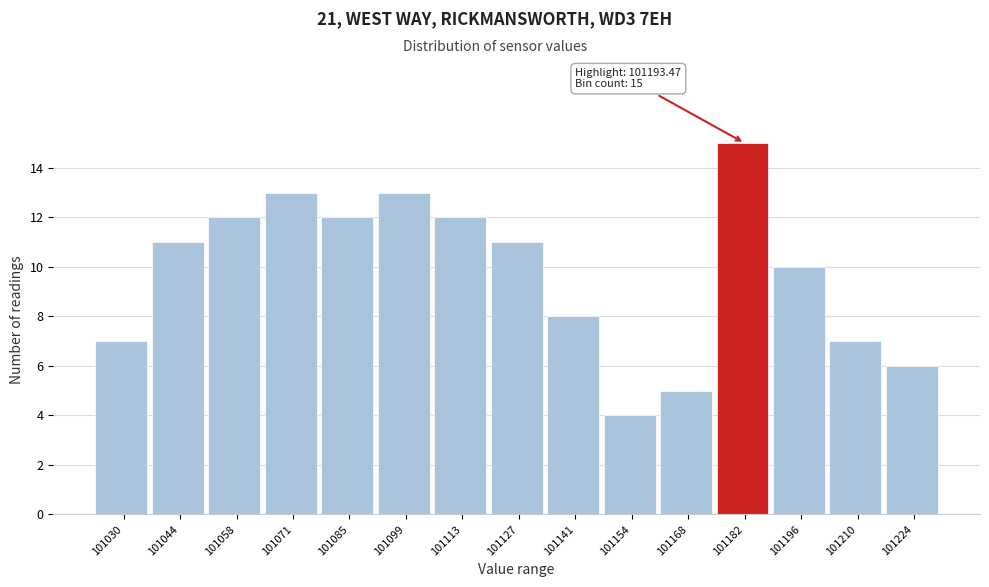

Reading right to left, extract all data points from this chart.

101224=6	101210=7	101196=10	101182=15	101168=5	101154=4	101141=8	101127=11	101113=12	101099=13	101085=12	101071=13	101058=12	101044=11	101030=7